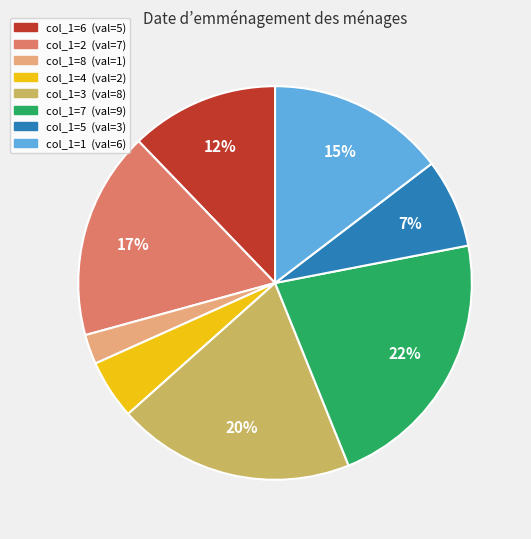

Is there a majority slice in this chart?

No